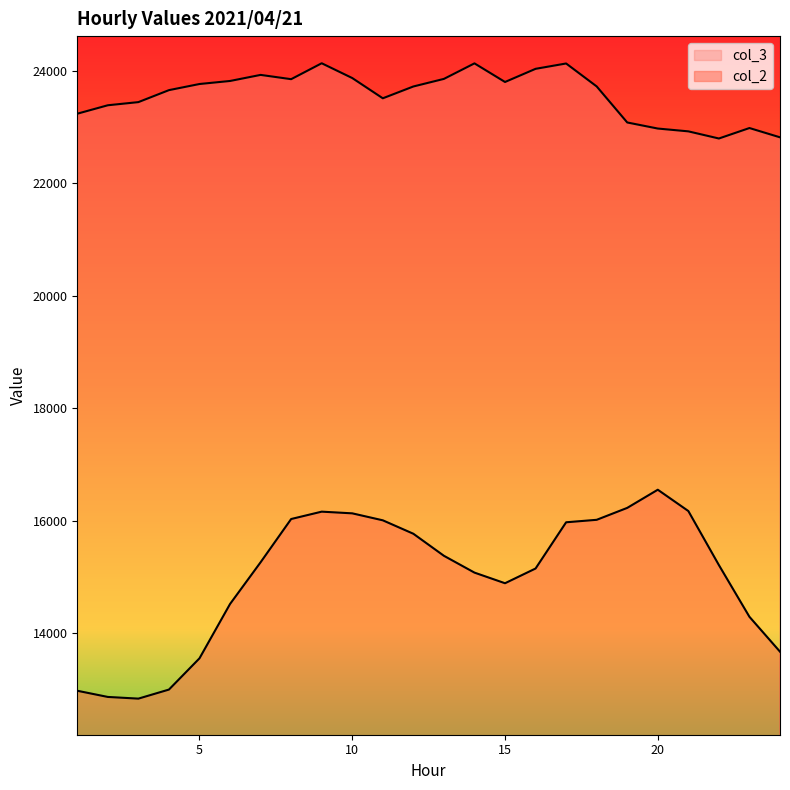

Where is the first local maximum for col_3?

7